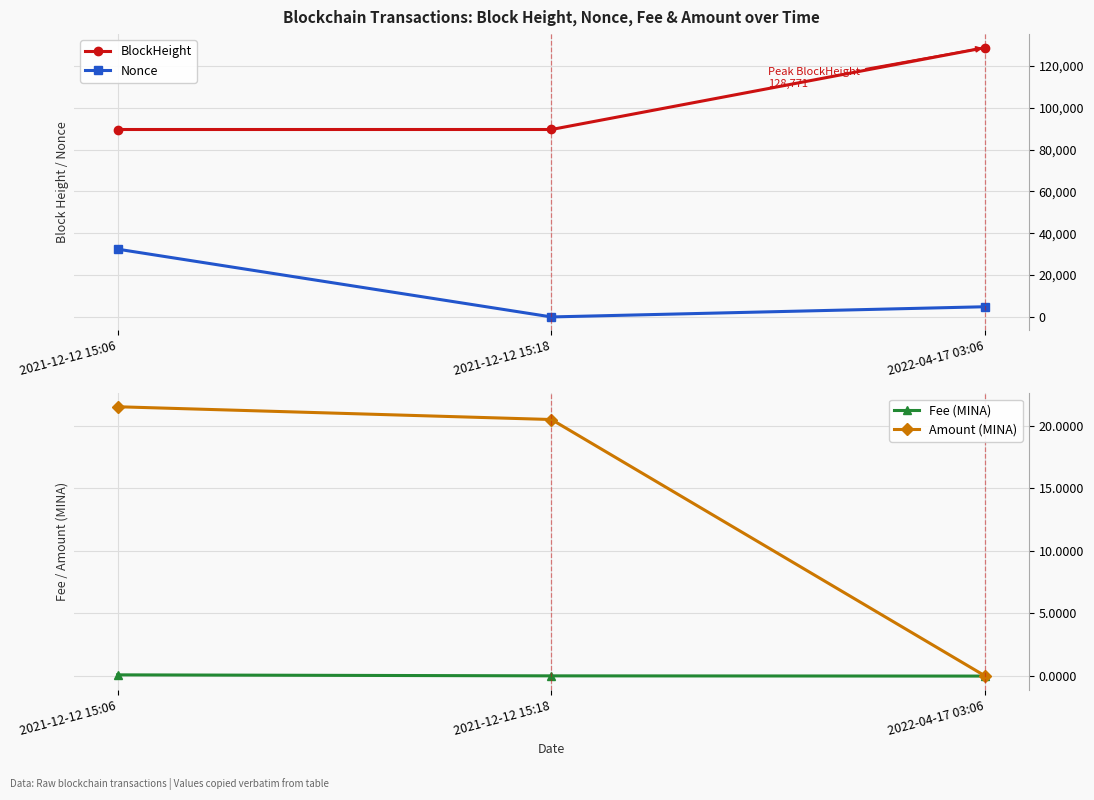

True or false: Nonce has a value of -20354.3 at 2021-12-12 15:18.

False